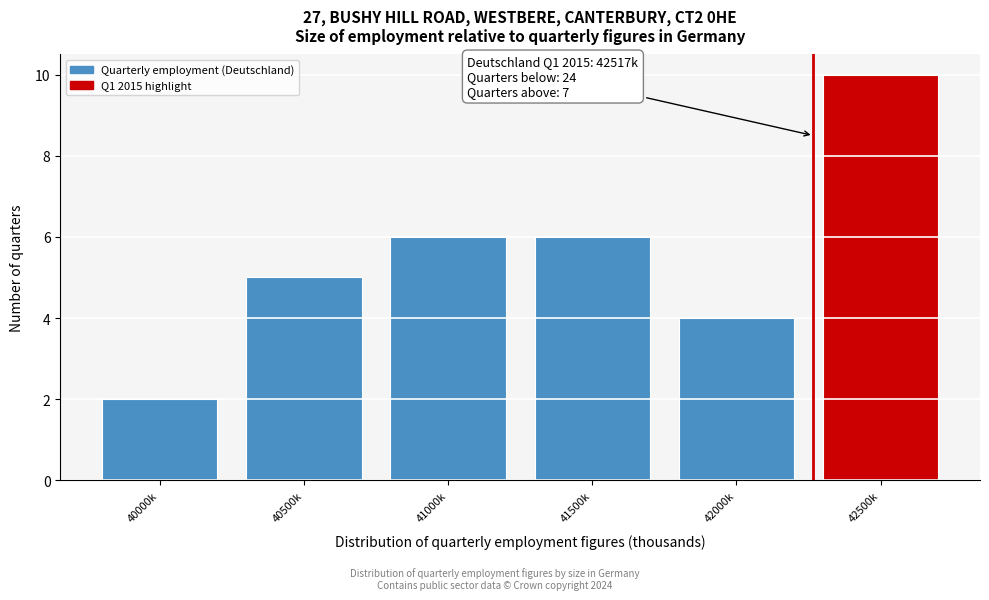

Reading left to right, transcribe all the data shown in this chart.

40000k=2	40500k=5	41000k=6	41500k=6	42000k=4	42500k=10